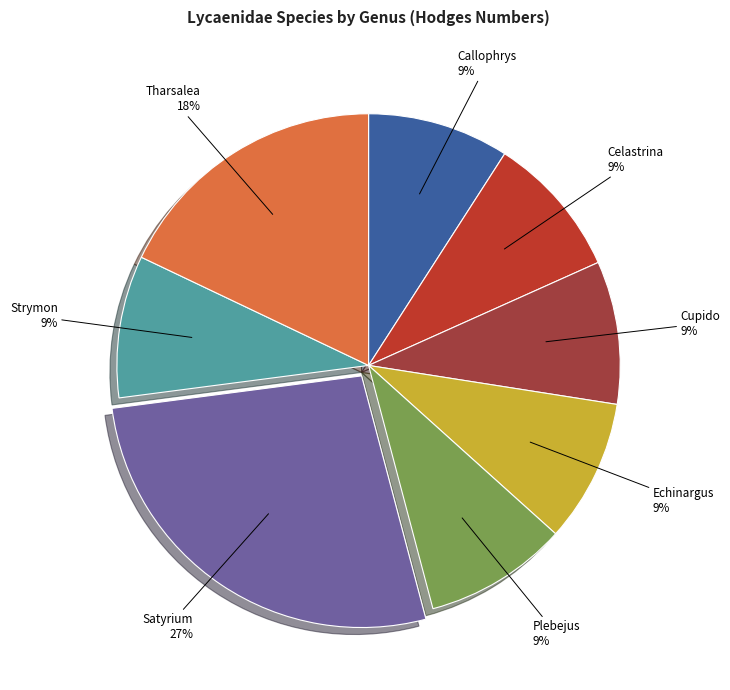

Count the number of slices in the pie.

8